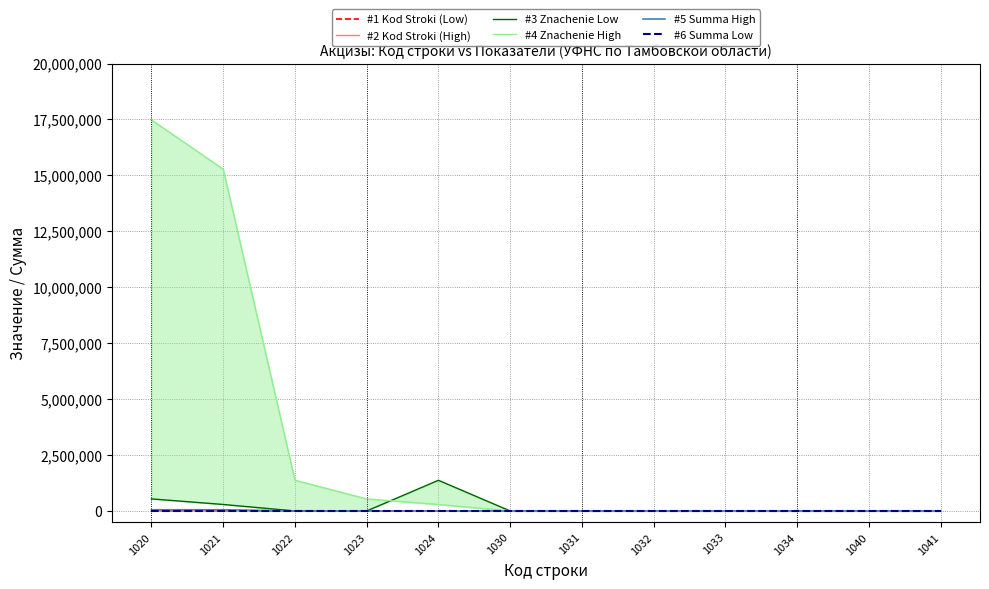

How many values in #4 Znachenie High are above zero?

5